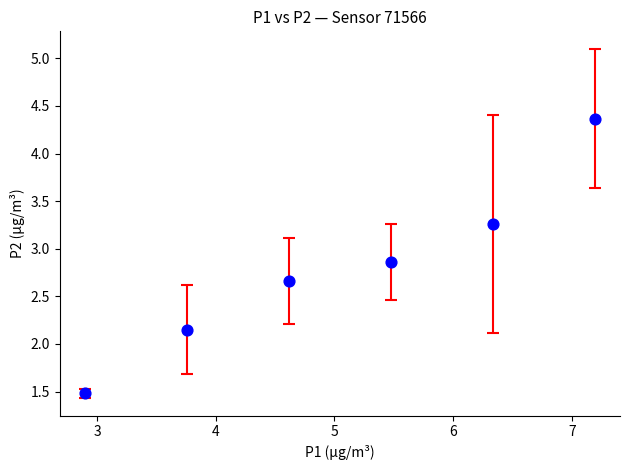

What is the range of Y values (max minus min)?

2.9